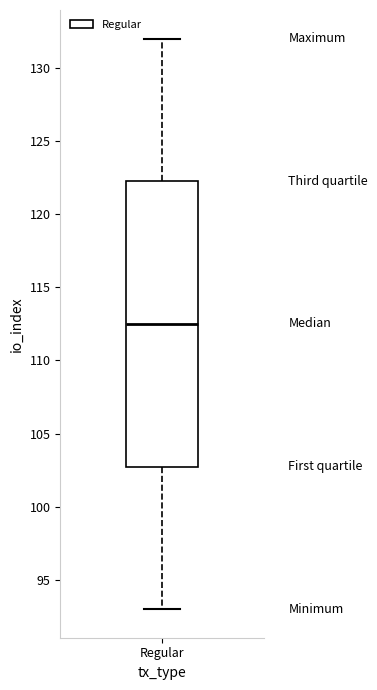

Where is the upper edge of the box for Regular on the y-axis? The values are not printed on the chart, so give them approximately, as read against the axis.

122.5